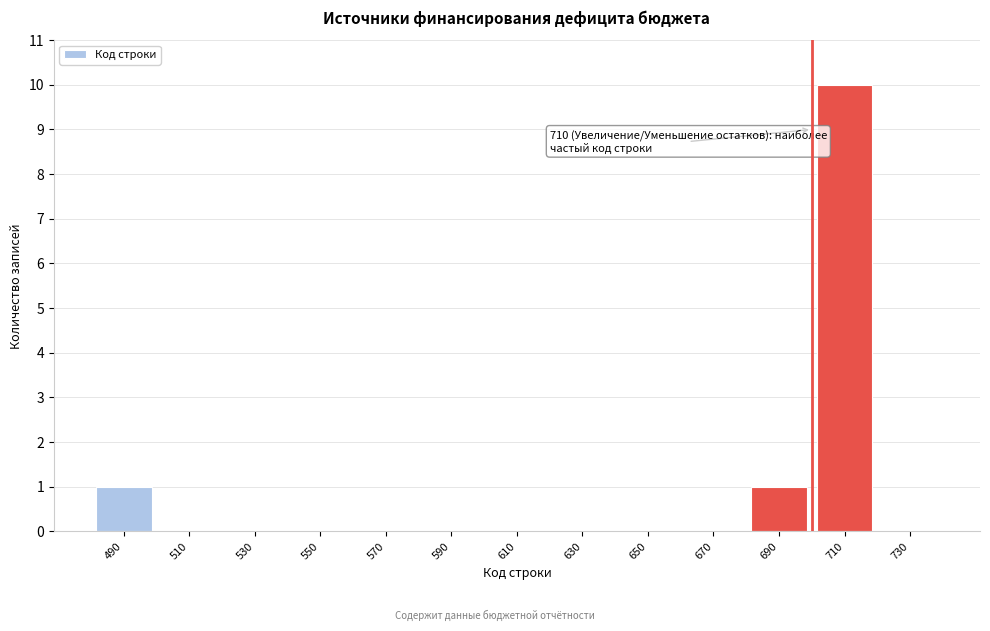

Reading right to left, list all the values displayed in this chart.

730=0	710=10	690=1	670=0	650=0	630=0	610=0	590=0	570=0	550=0	530=0	510=0	490=1